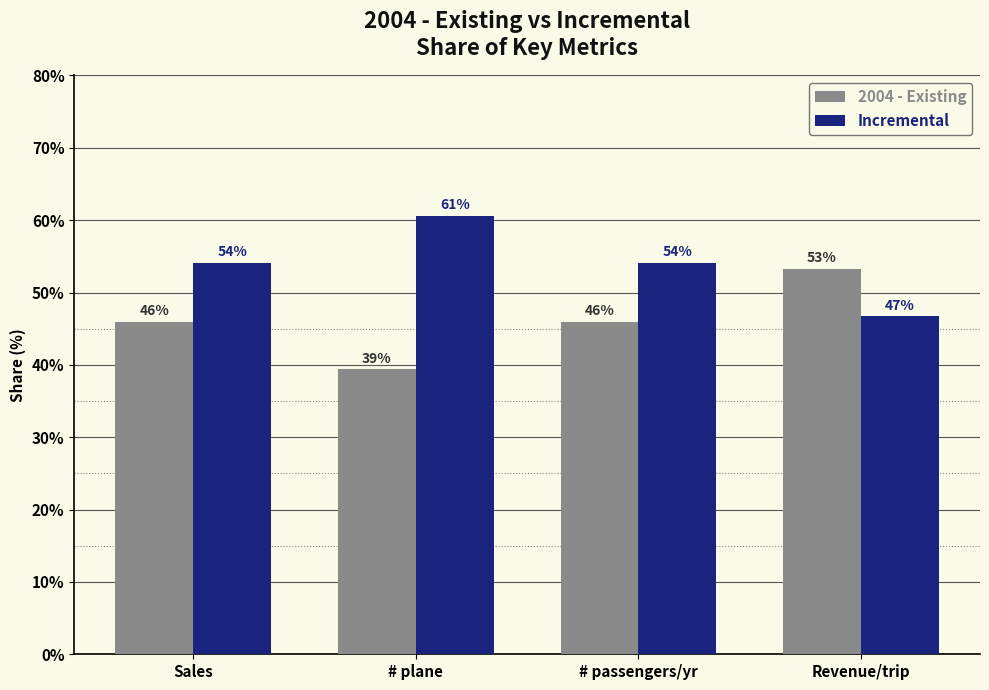

How many distinct data groups are displayed?

2